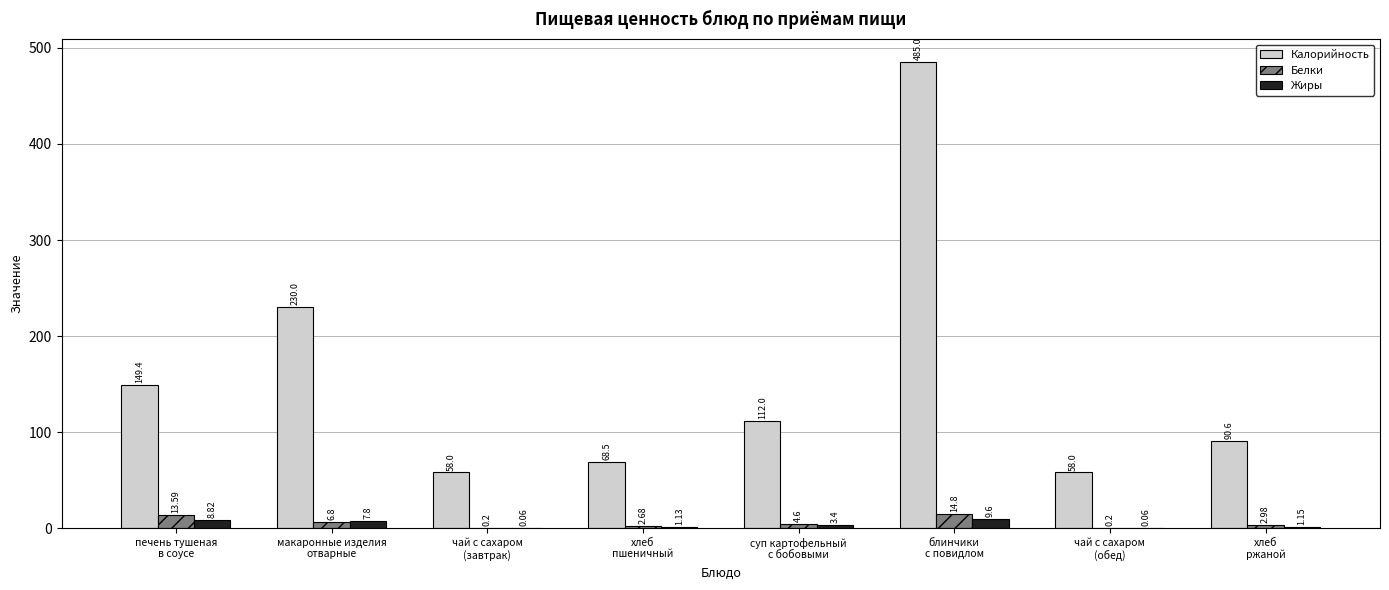

At which category is the sum across all series the highest?

блинчики
с повидлом